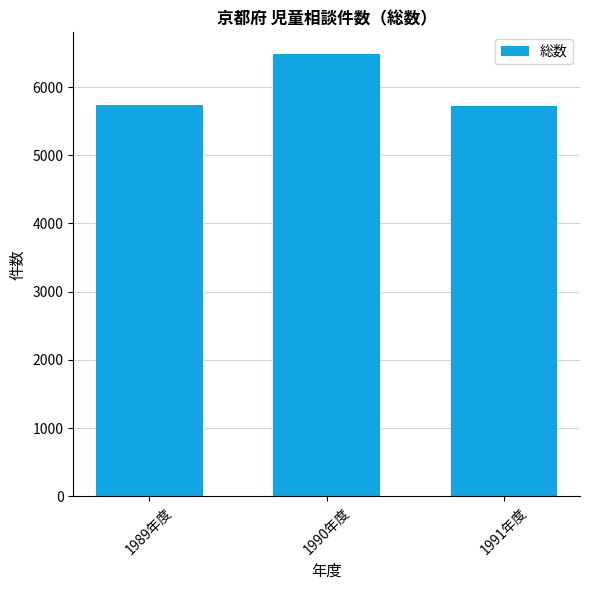

What is the difference between the values at 1990年度 and 1989年度?

748